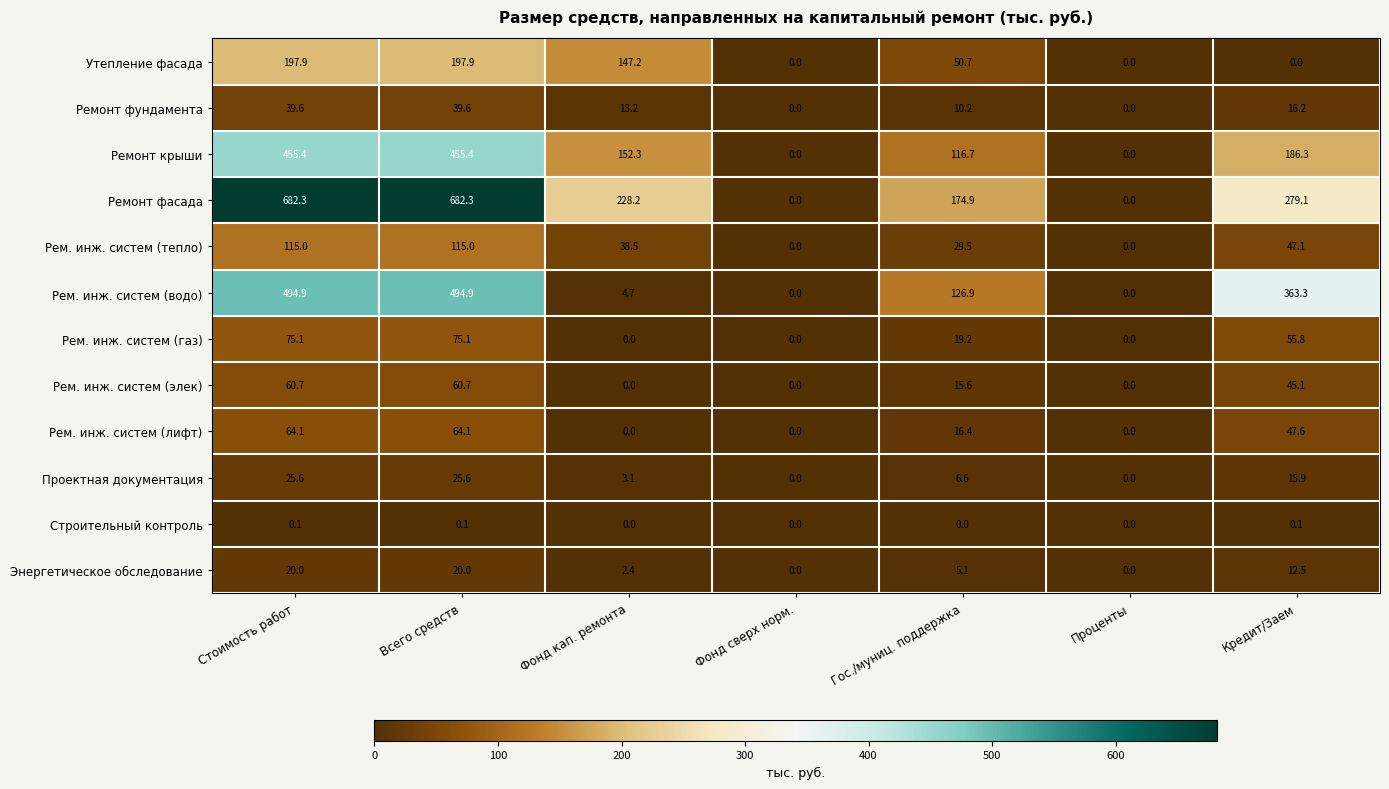

Rank the series at Кредит/Заем from lowest to highest value.

Утепление фасада, Строительный контроль, Энергетическое обследование, Проектная документация, Ремонт фундамента, Рем. инж. систем (элек), Рем. инж. систем (тепло), Рем. инж. систем (лифт), Рем. инж. систем (газ), Ремонт крыши, Ремонт фасада, Рем. инж. систем (водо)